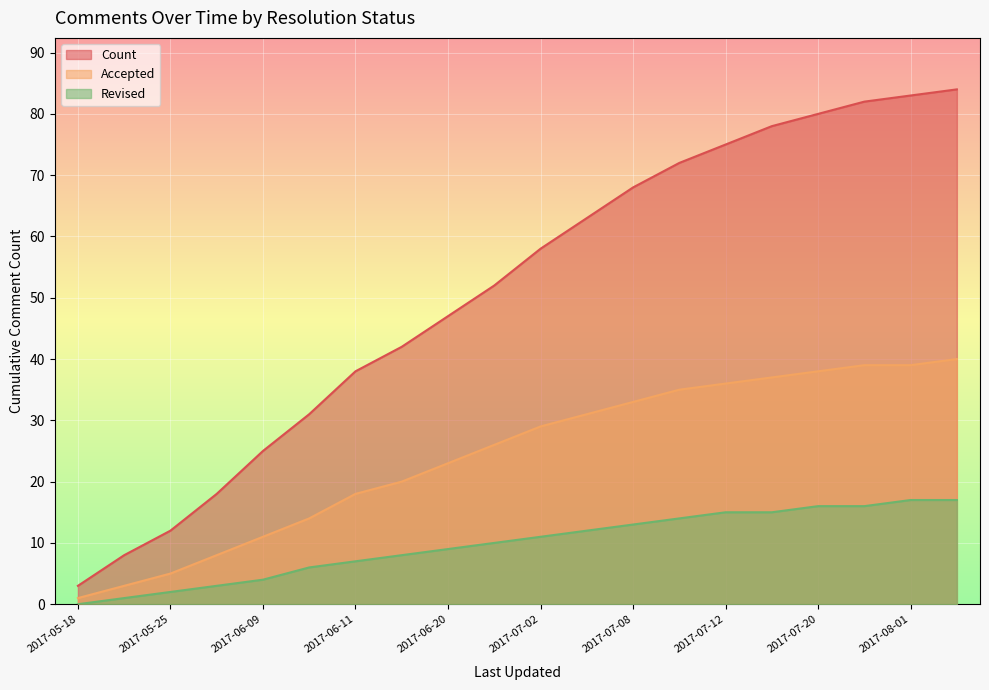

At 2017-06-30, list the series in order from largest to smallest.

Count, Accepted, Revised